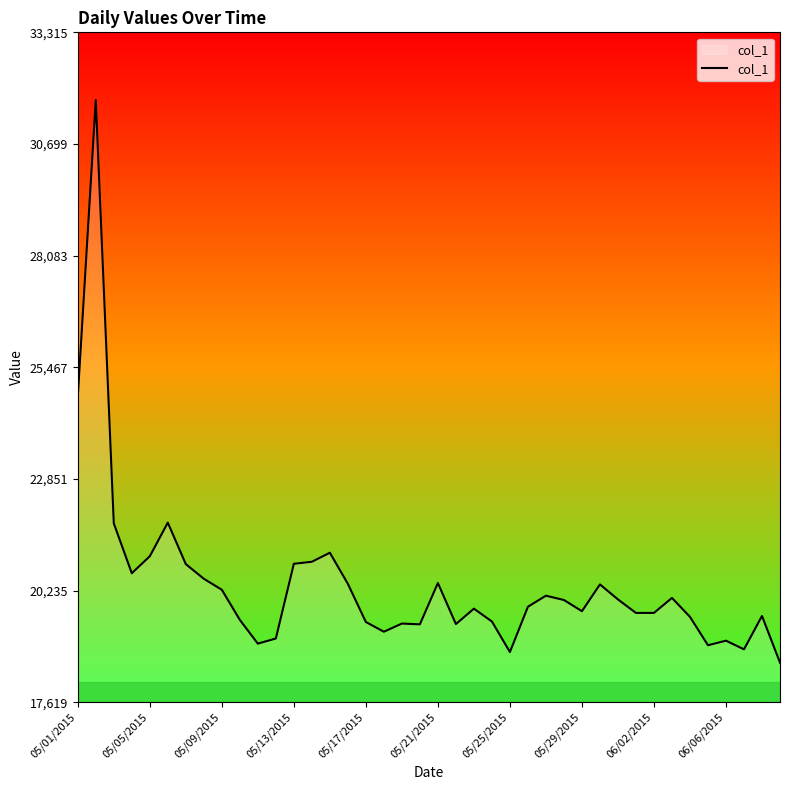

Count the number of data series in this chart.

1